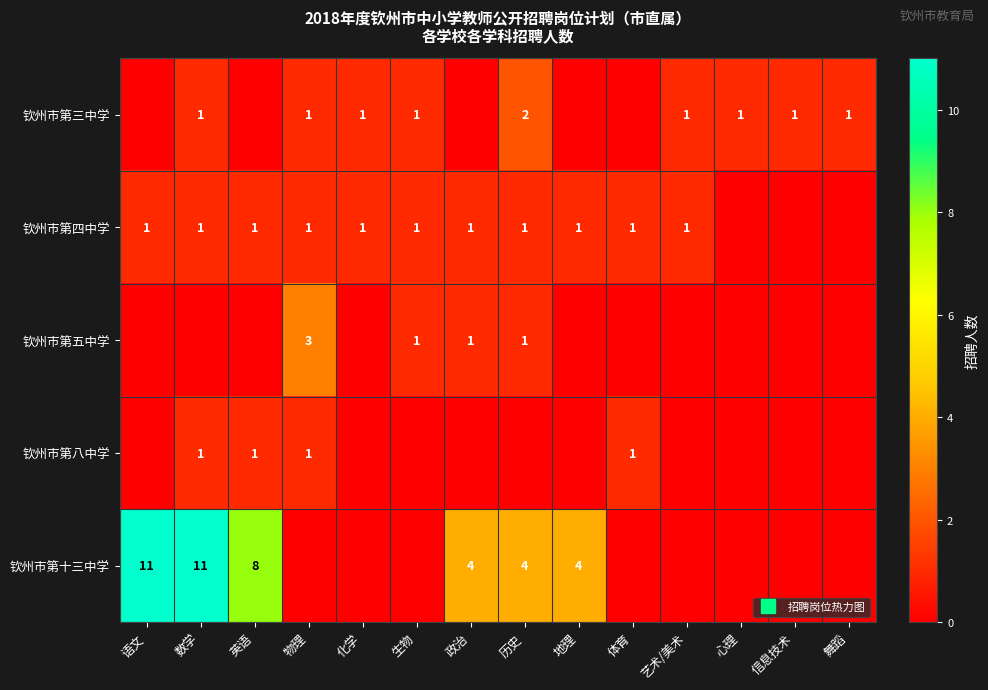

How many 钦州市第八中学 values are between 0 and 1?

14